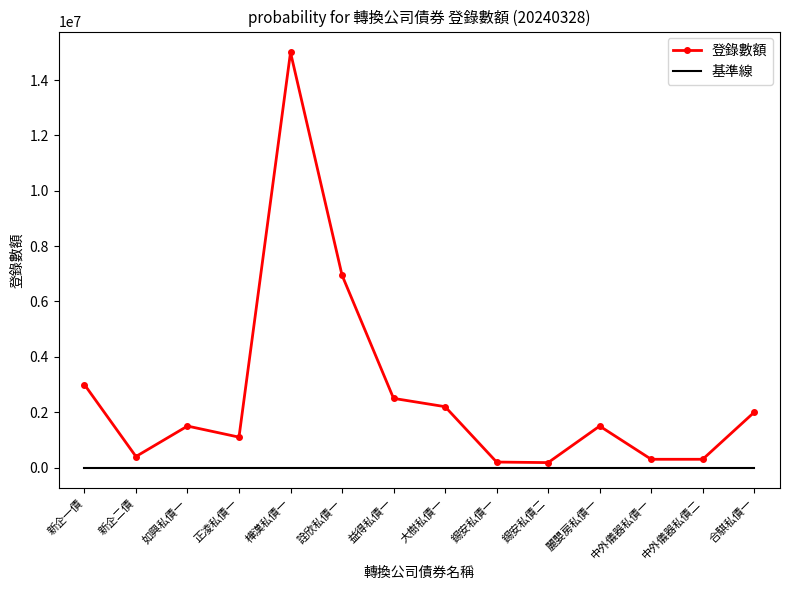

Which label corresponds to the smallest value in the chart?

錫安私債二